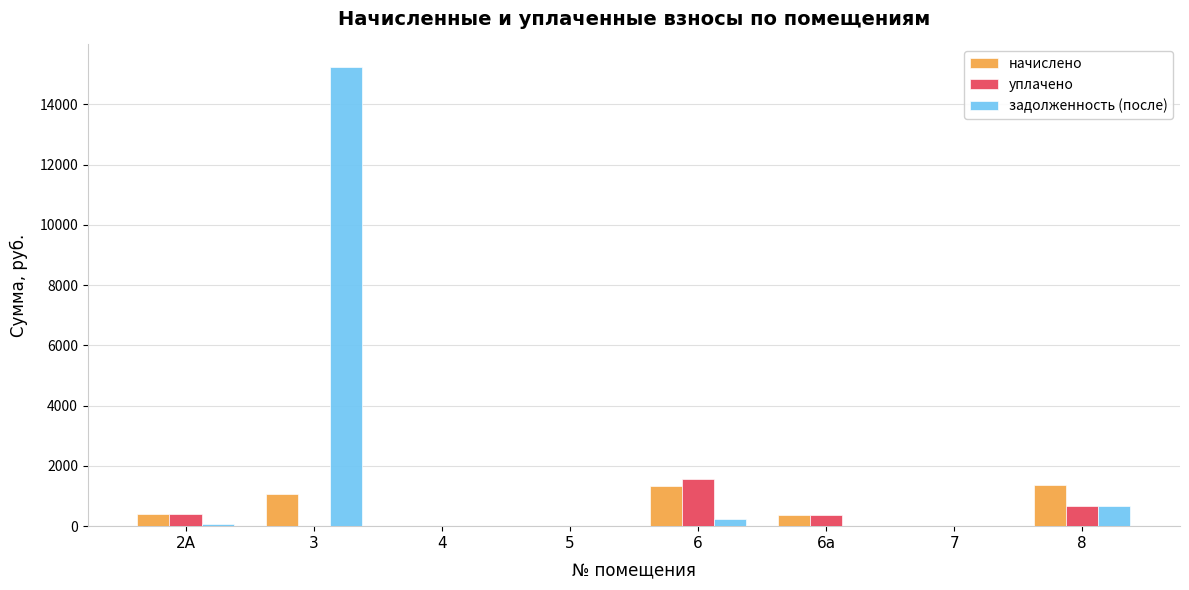

At which label is уплачено closest to 779?

8